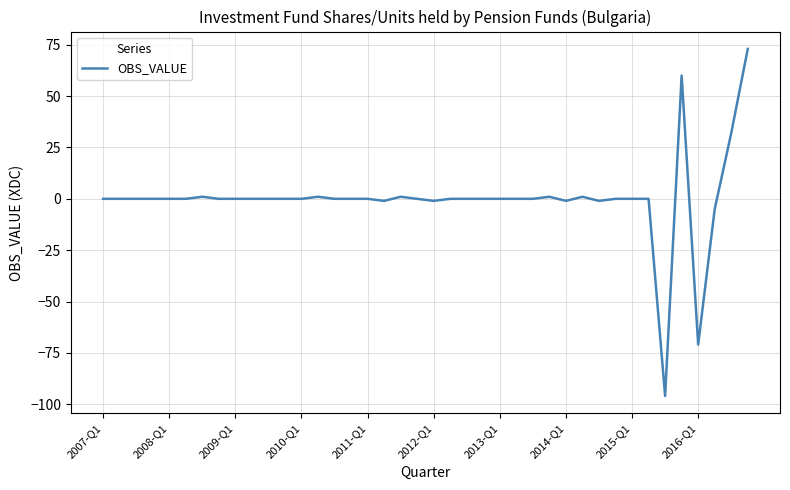

What is the maximum value shown in the chart?

73